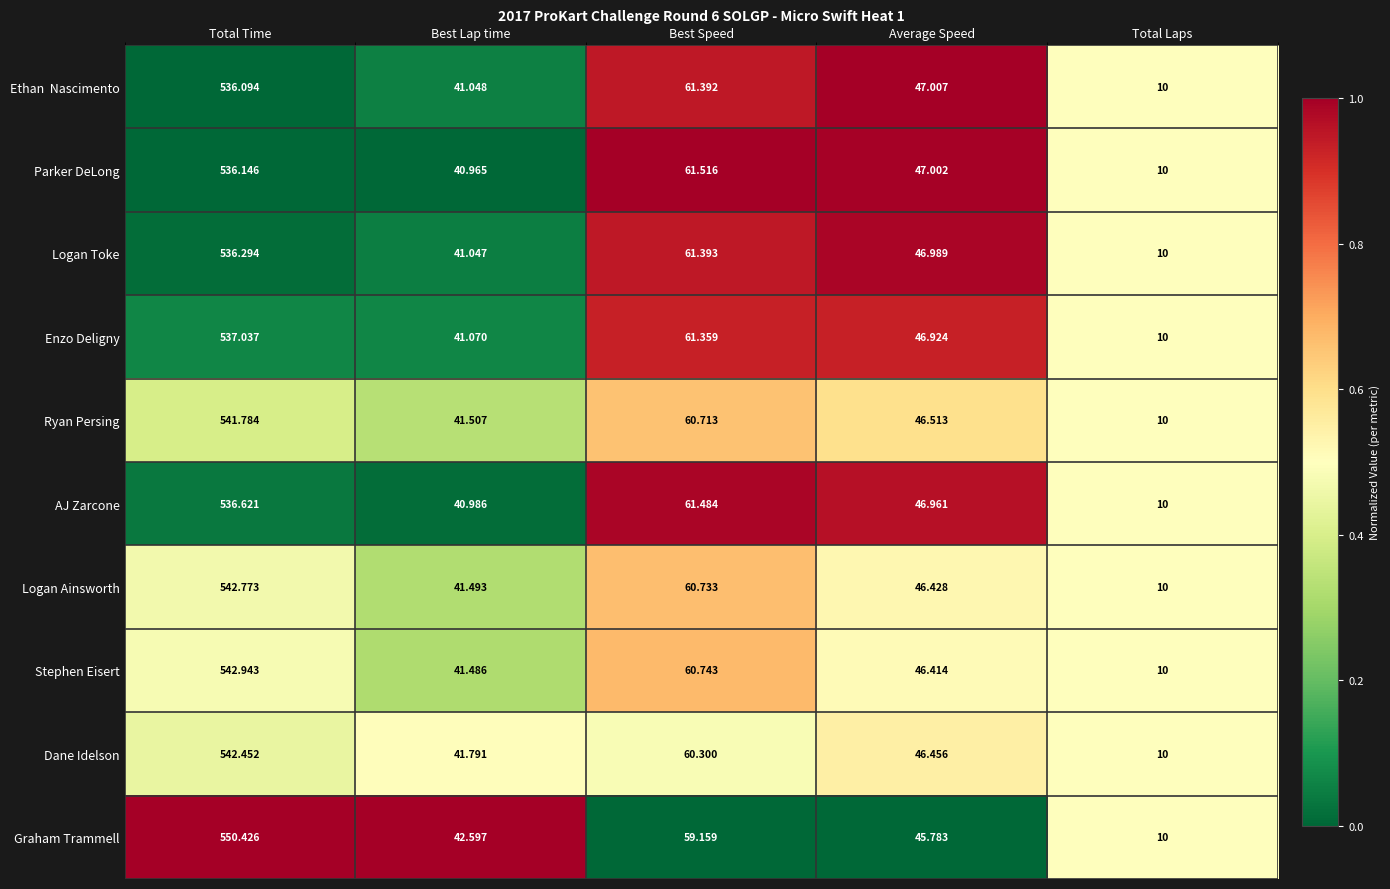

Which series changed the most between Total Time and Average Speed?

Graham Trammell